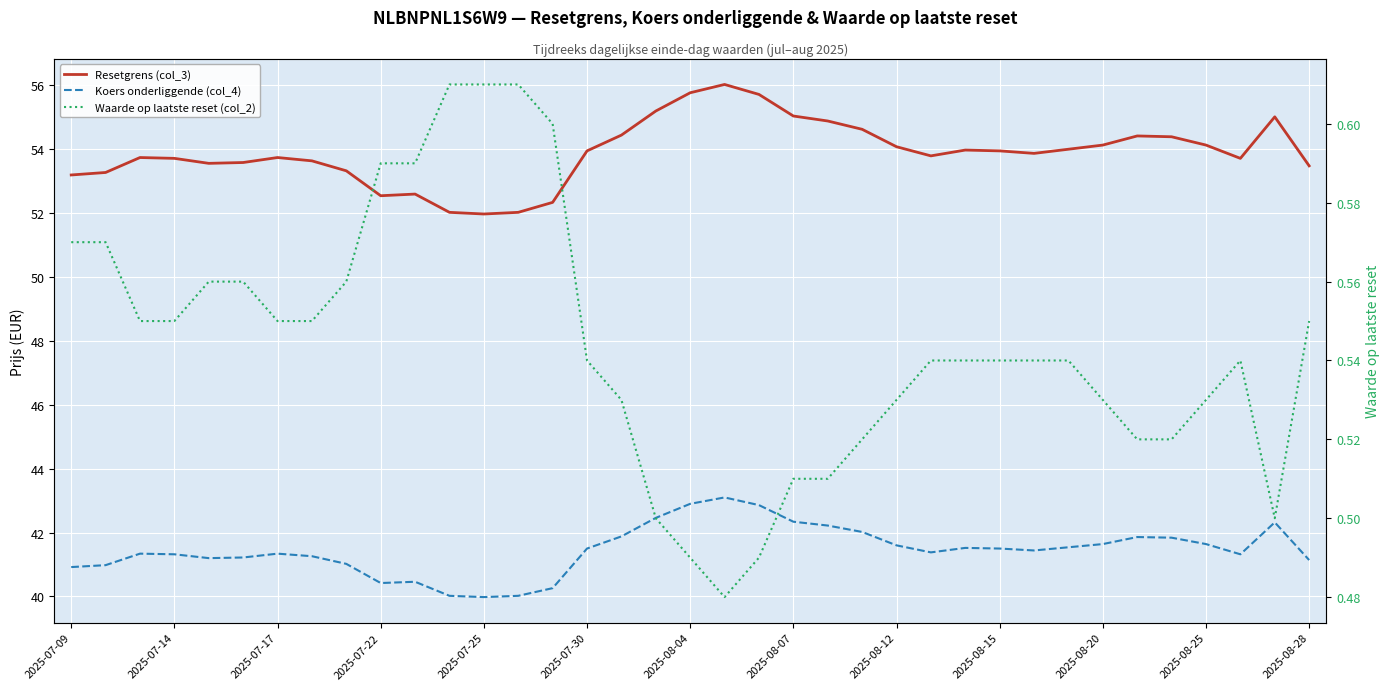

Is it true that Resetgrens (col_3) equals 53.7 at 2025-07-17?

True